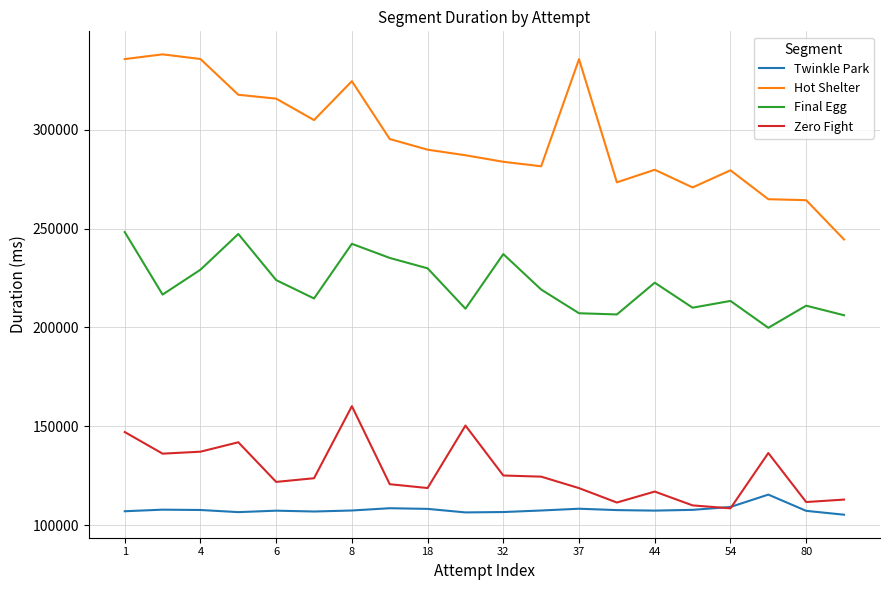

List the series in order of their peak value, lowest first.

Twinkle Park, Zero Fight, Final Egg, Hot Shelter